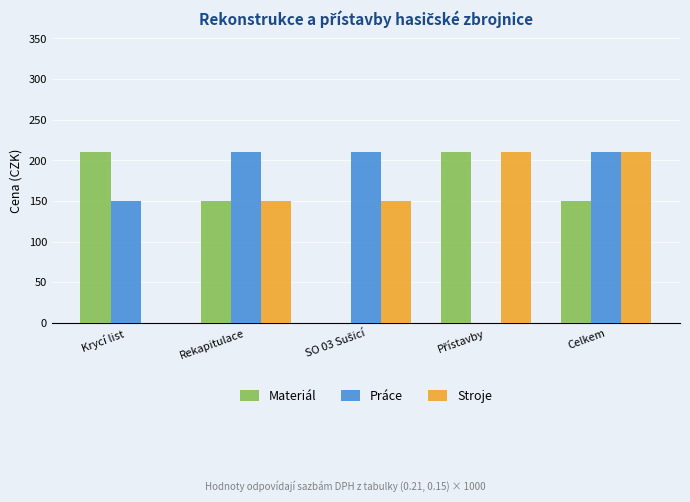

The Práce series shows 210 at Rekapitulace. True or false?

True